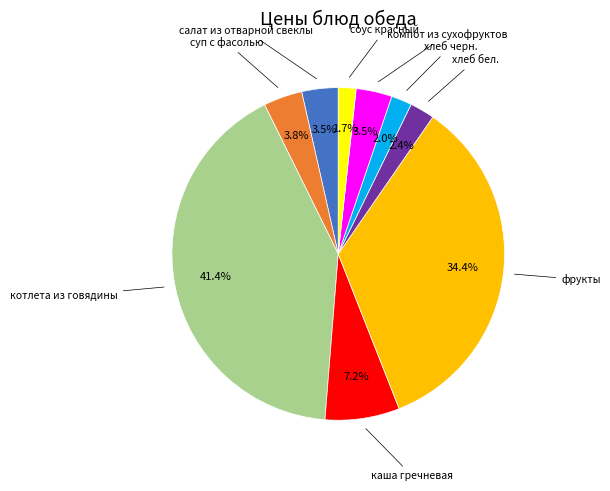

Is there a majority slice in this chart?

No